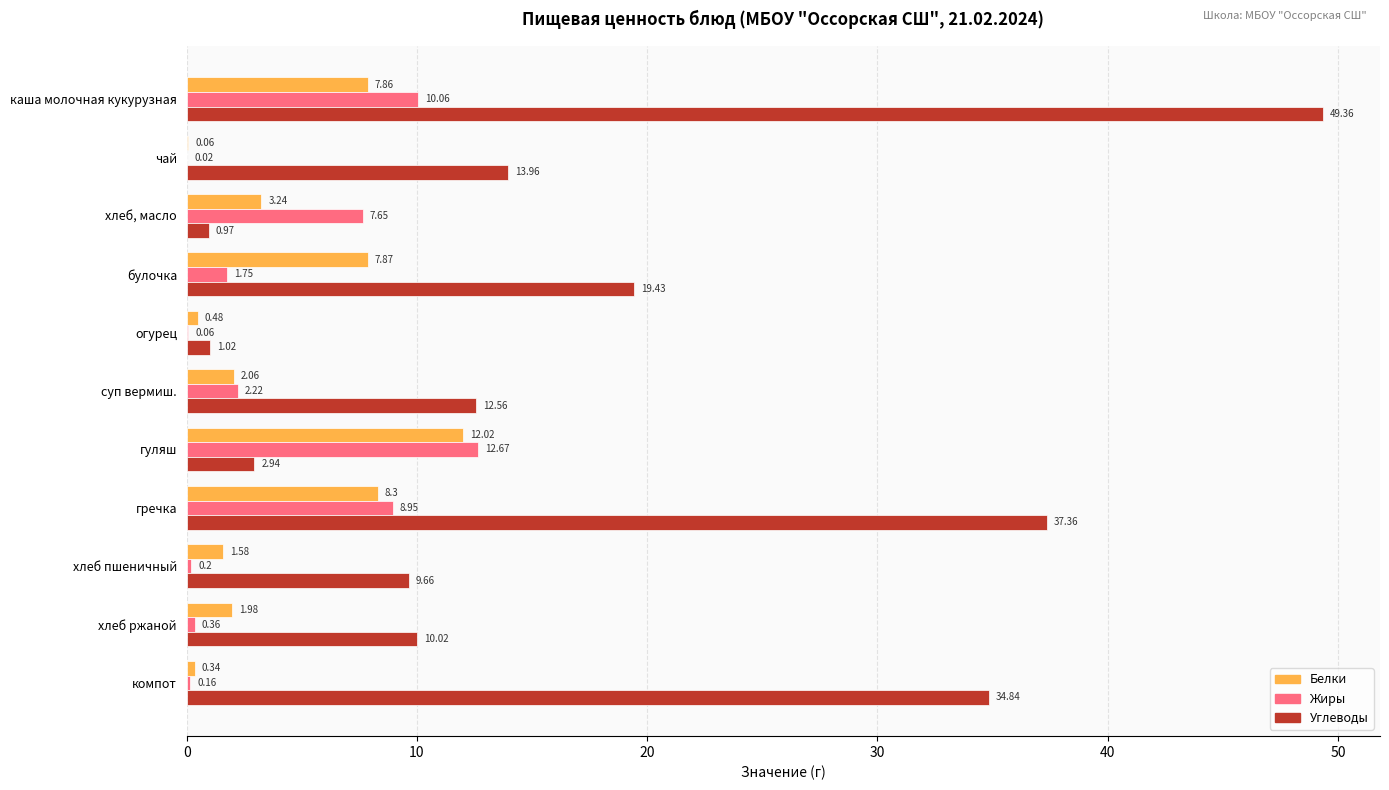

What is the average value of the Белки series?

4.2